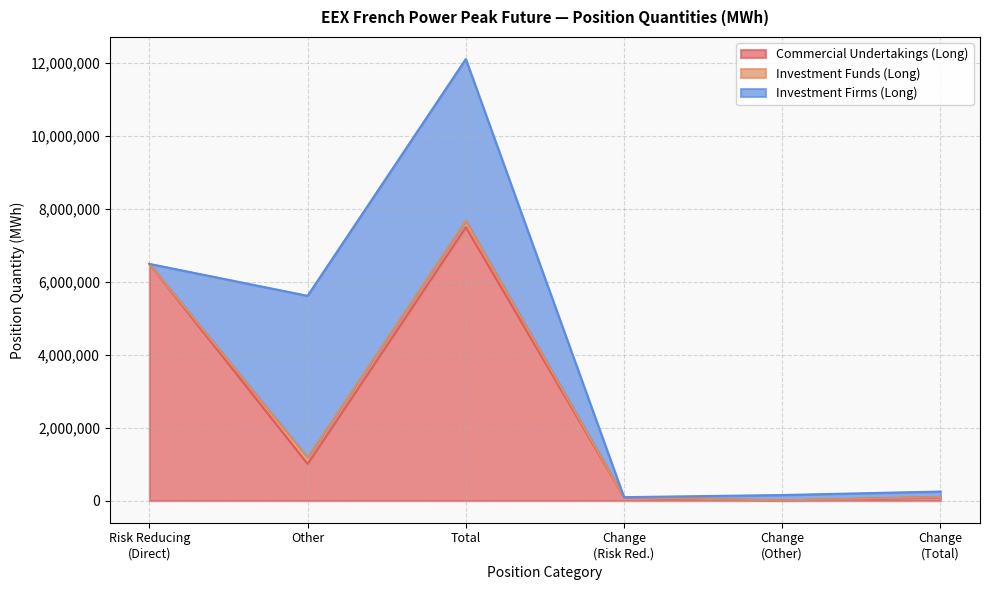

Which category has the highest value in the Commercial Undertakings (Long) series?

Total